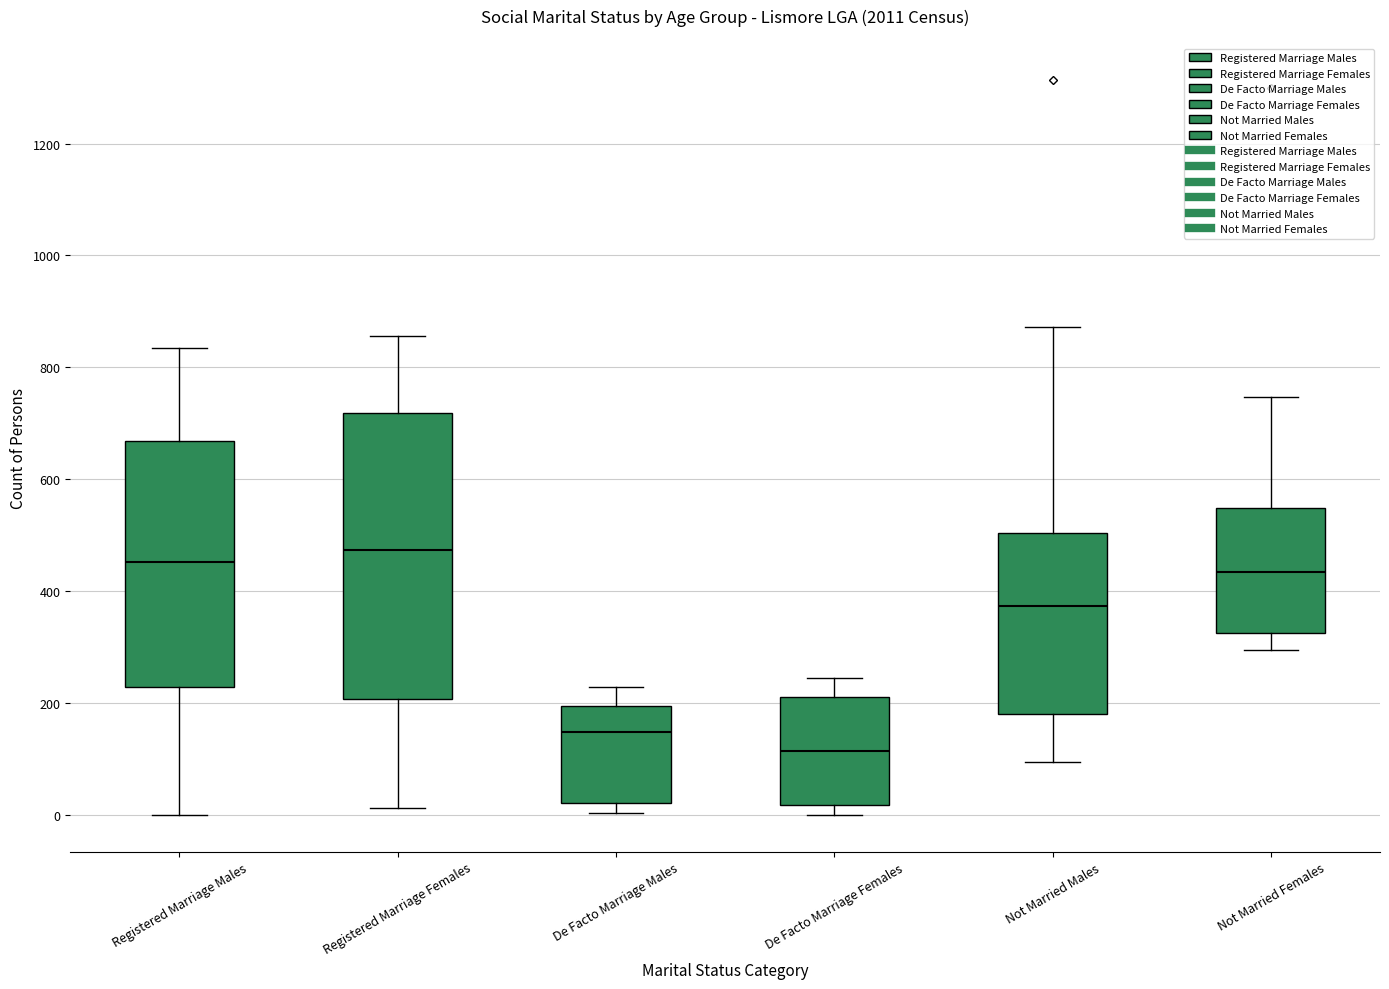

Which box is the tallest, from its lower edge to its upper edge?

Registered Marriage Females